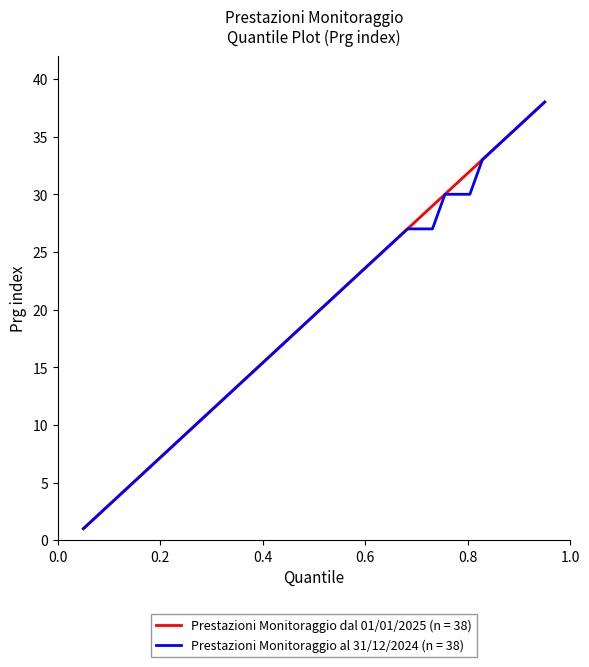

True or false: Prestazioni Monitoraggio dal 01/01/2025 (n = 38) has more than 2 interior local peaks.

False